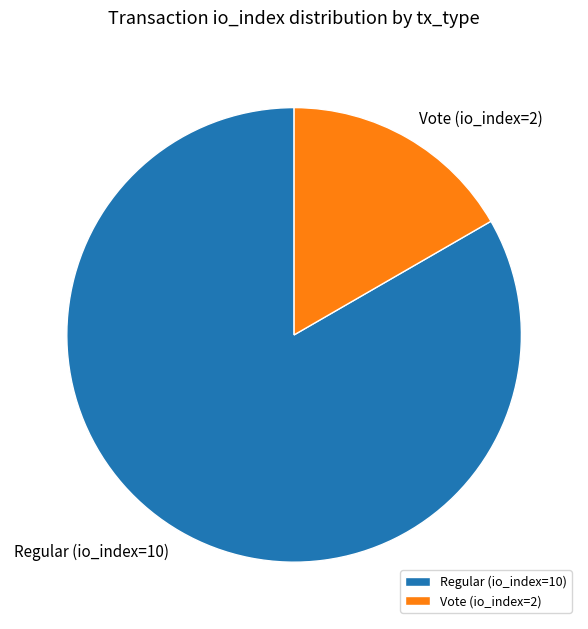

Approximately how many times larger is the value at Regular (io_index=10) compared to Vote (io_index=2)?

5.0